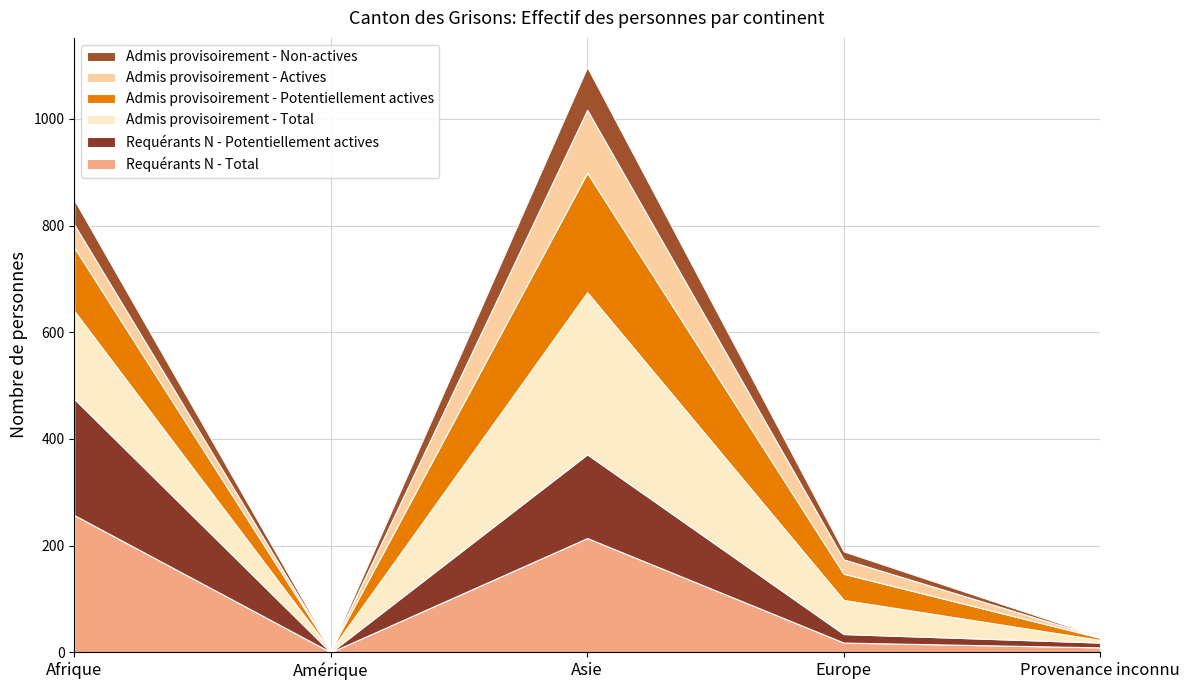

Reading right to left, transcribe all the data shown in this chart.

Requérants N - Total: 9	18	214	0	257
Requérants N - Potentiellement actives: 9	16	157	0	218
Admis provisoirement - Total: 5	64	304	3	165
Admis provisoirement - Potentiellement actives: 4	49	224	1	119
Admis provisoirement - Actives: 1	27	118	1	43
Admis provisoirement - Non-actives: 1	15	80	2	46